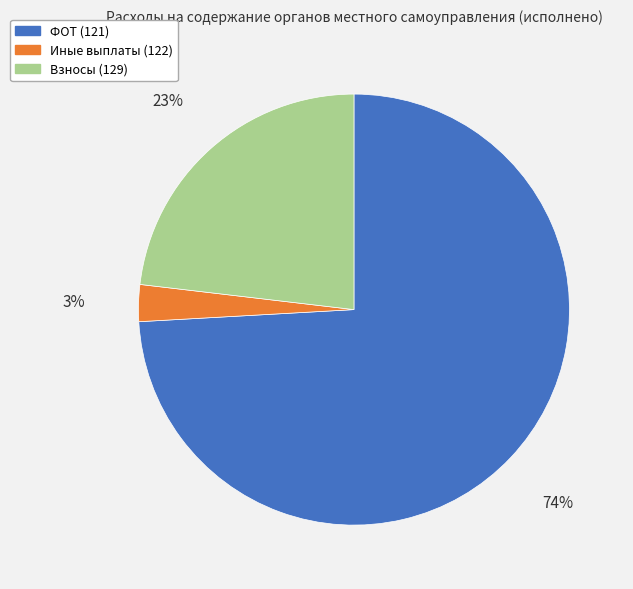

Is the sum of Взносы (129) and ФОТ (121) greater than half?

Yes